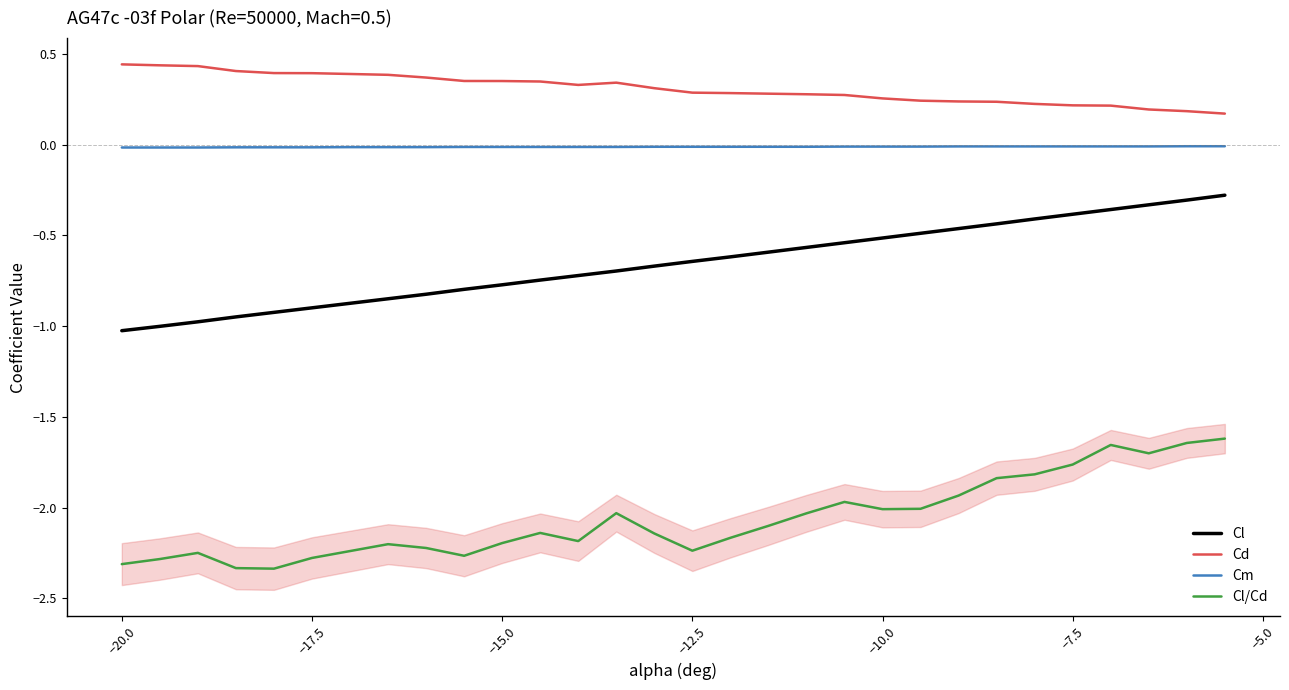

True or false: Cl/Cd and Cm cross at least once.

False